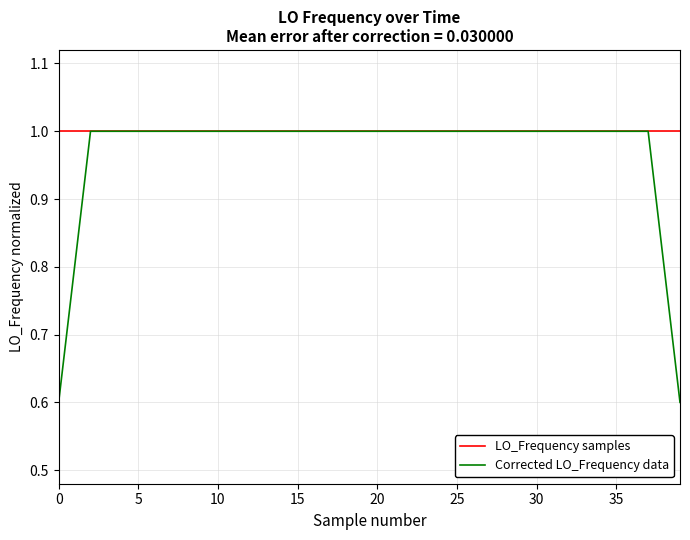

What is the minimum value shown in the chart?

0.6